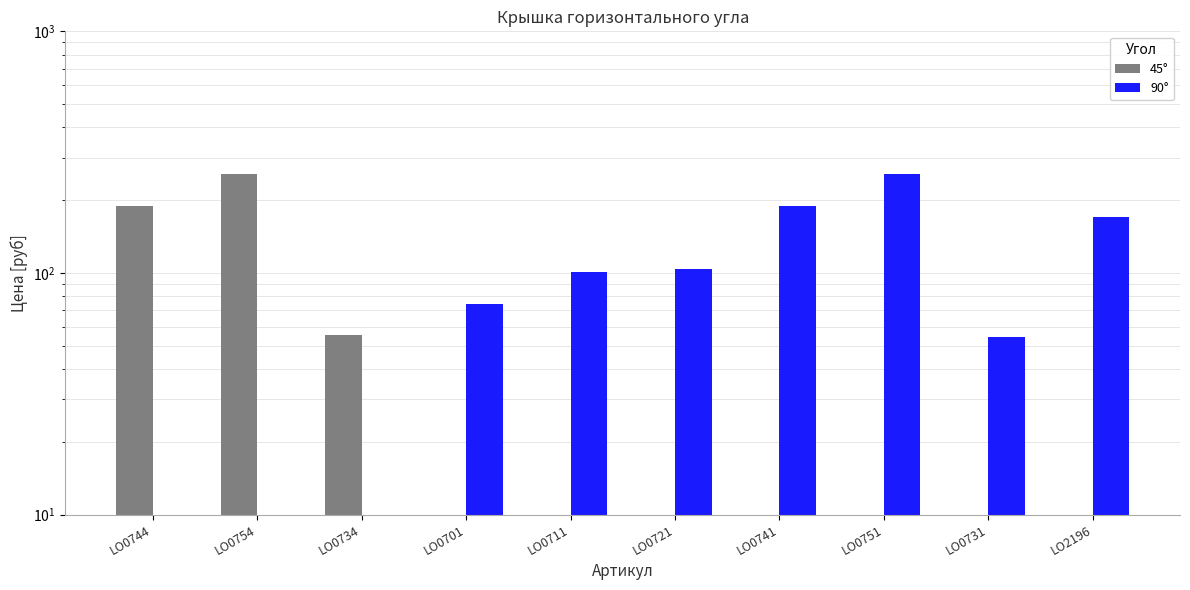

What is the difference between the highest and lowest values at LO0701?

74.7